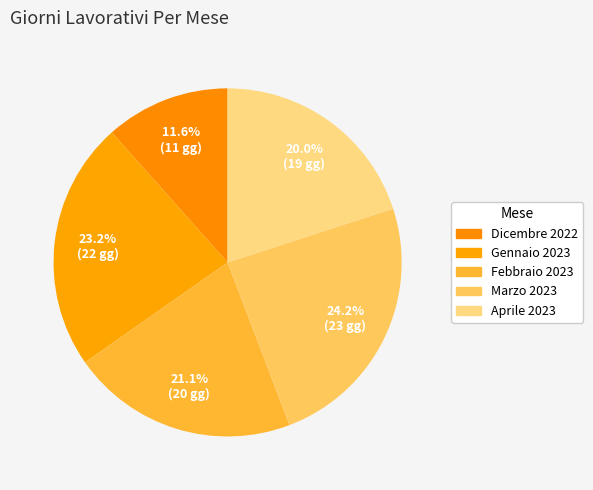

To the nearest percent, what is the average slice percentage?

20%